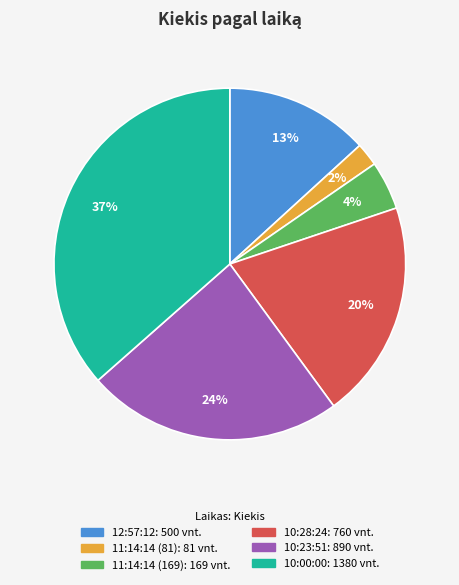

What is the smallest slice in the pie chart?

11:14:14 (81)